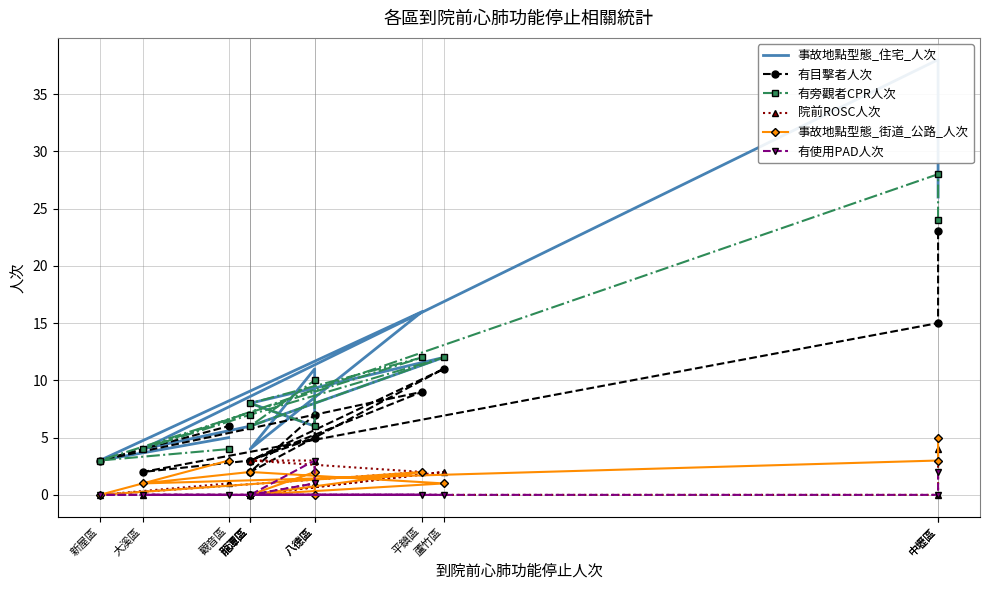

Reading left to right, list all the values displayed in this chart.

事故地點型態_住宅_人次: 26	38	4	6	12	8	6	11	4	16	3	5
有目擊者人次: 23	15	2	3	11	2	7	5	3	9	3	6
有旁觀者CPR人次: 24	28	4	7	12	6	10	6	8	12	3	4
院前ROSC人次: 4	0	0	0	2	0	1	3	3	2	0	1
事故地點型態_街道_公路_人次: 5	3	1	2	1	0	2	0	0	2	0	3
有使用PAD人次: 2	0	0	0	0	0	3	1	0	0	0	0